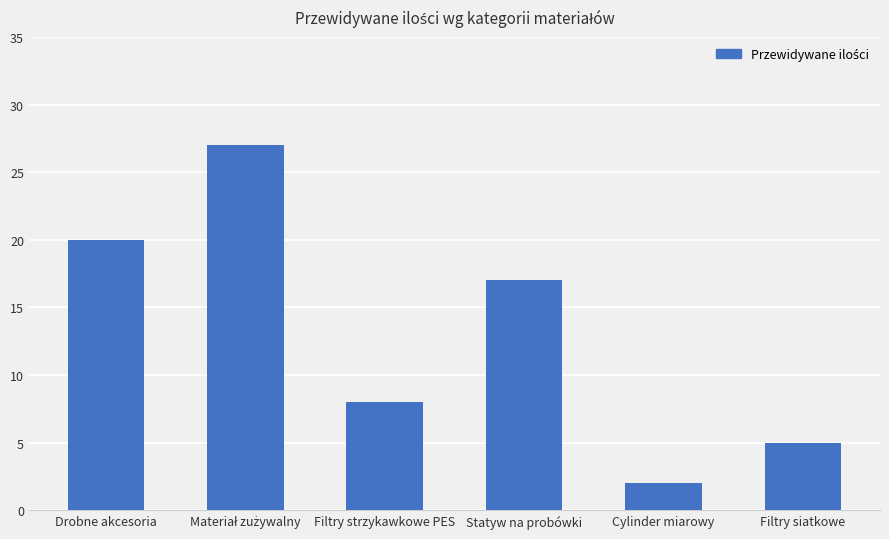

What is the change in value from Cylinder miarowy to Filtry siatkowe?

+3